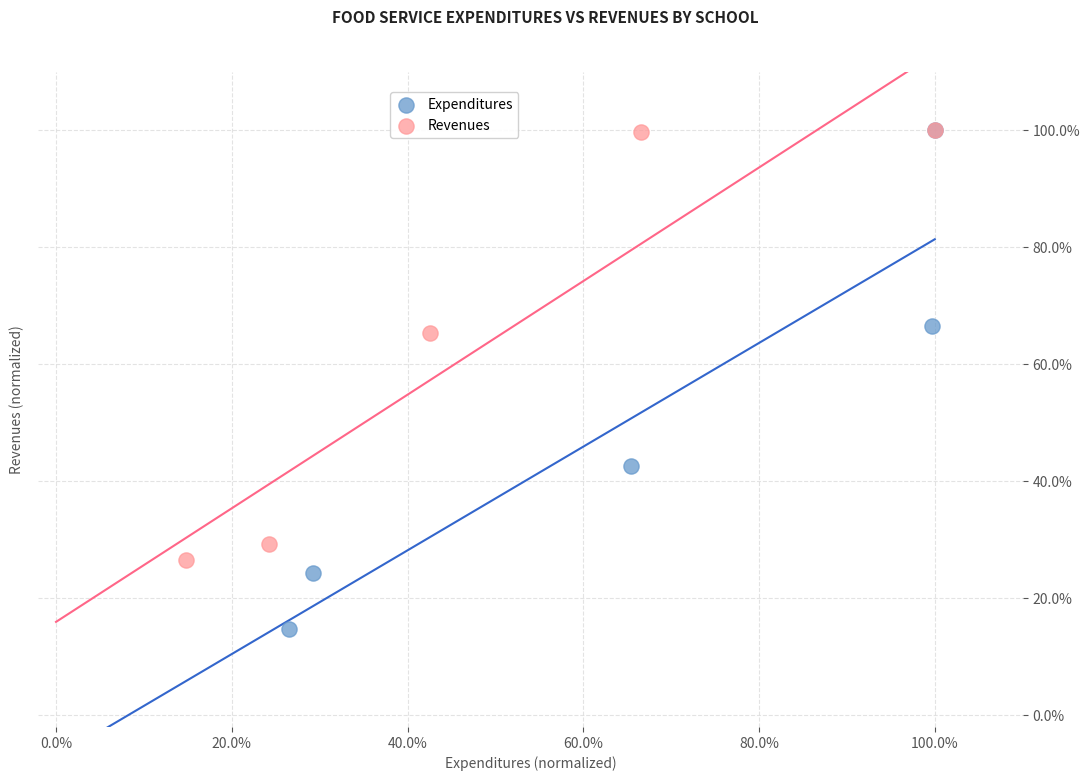

Which series has the widest spread of Y values?

Expenditures